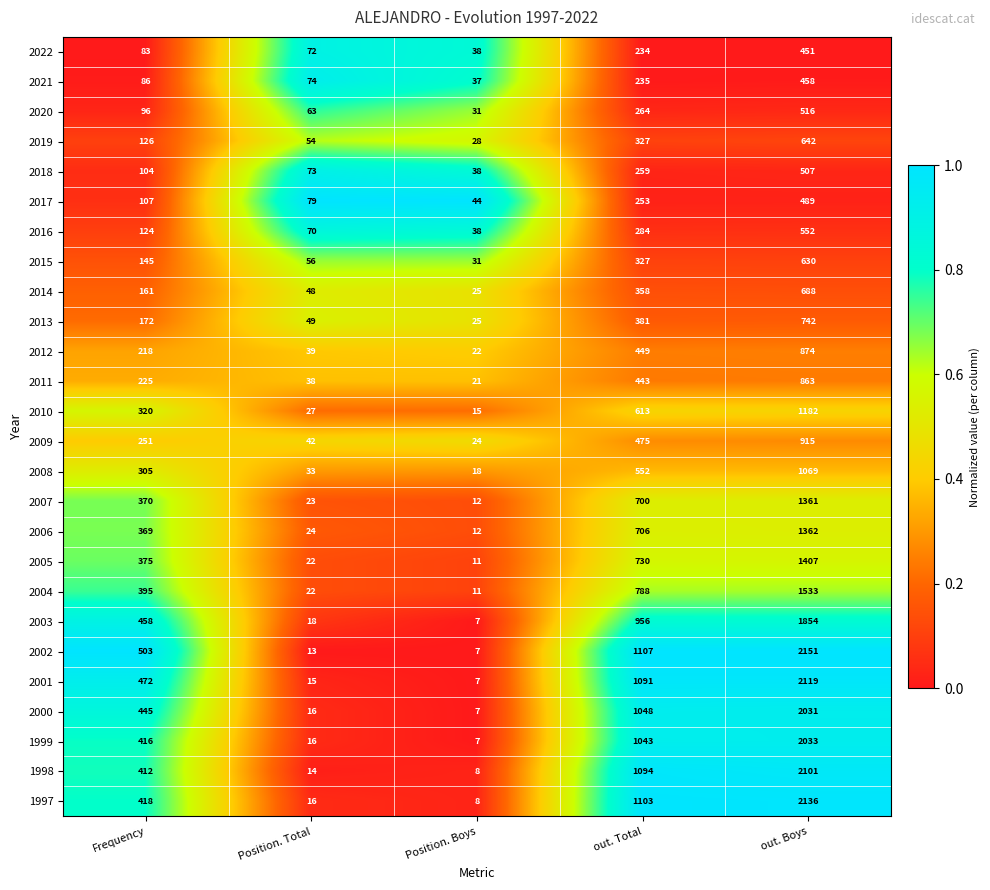

Which label corresponds to the smallest value in the chart?

Position. Boys